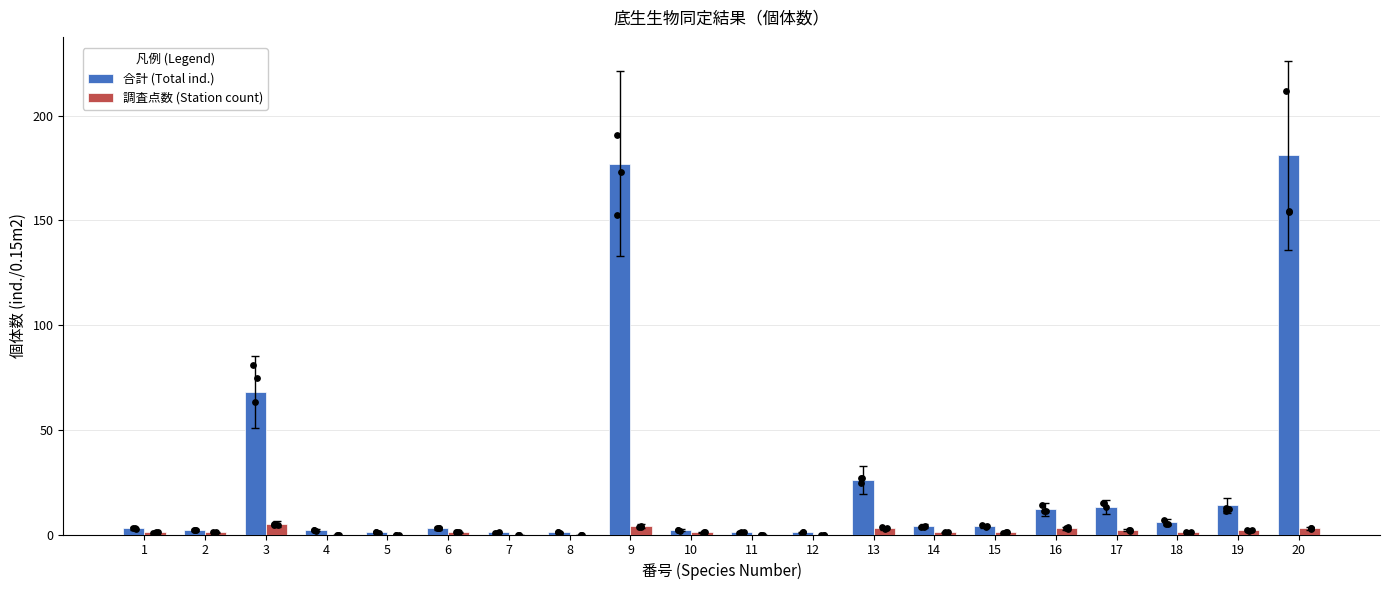

At how many categories does at least one series exceed 86?

2